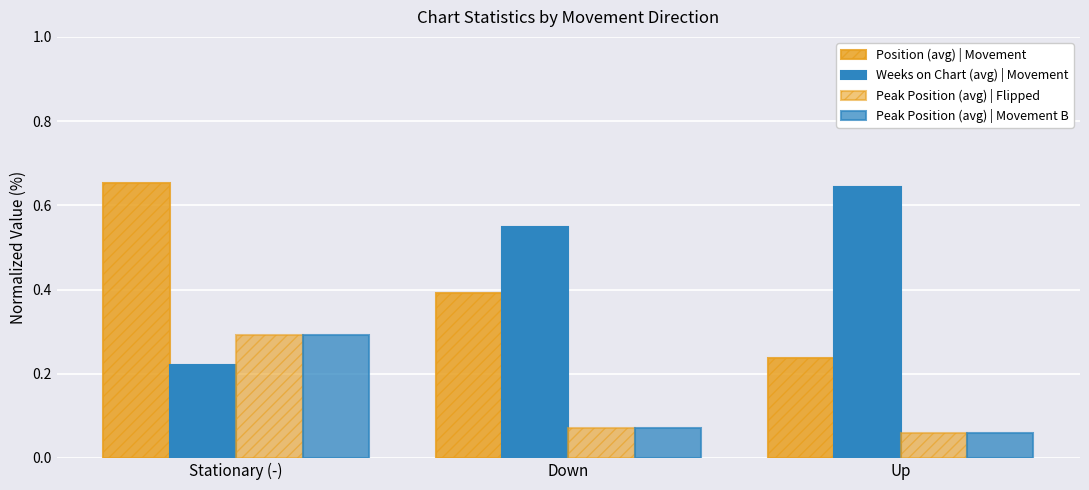

How many groups of bars are there?

3